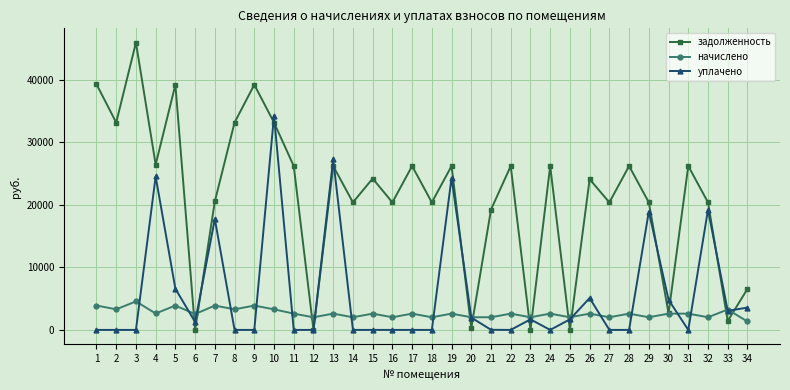

How many values in the начислено series are below 2601?

13